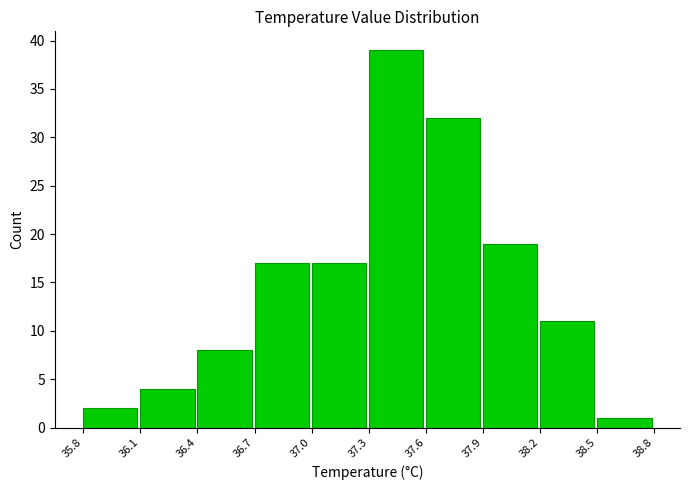

How tall is the bar that spans 36.1 to 36.4 on the x-axis? The values are not printed on the chart, so give them approximately, as read against the axis.

4